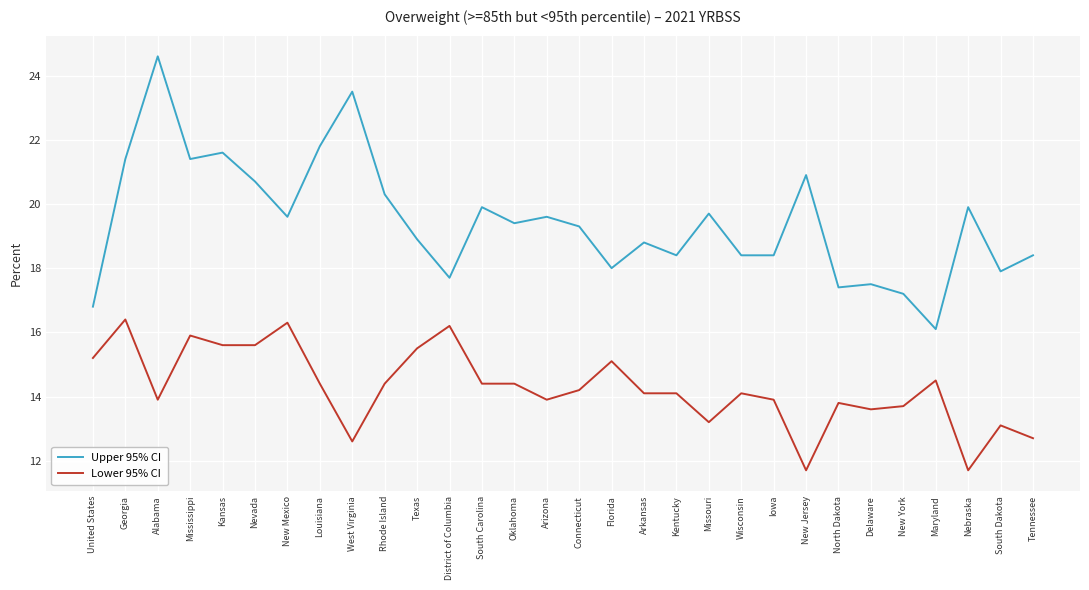

What is the maximum value for Upper 95% CI?

24.6